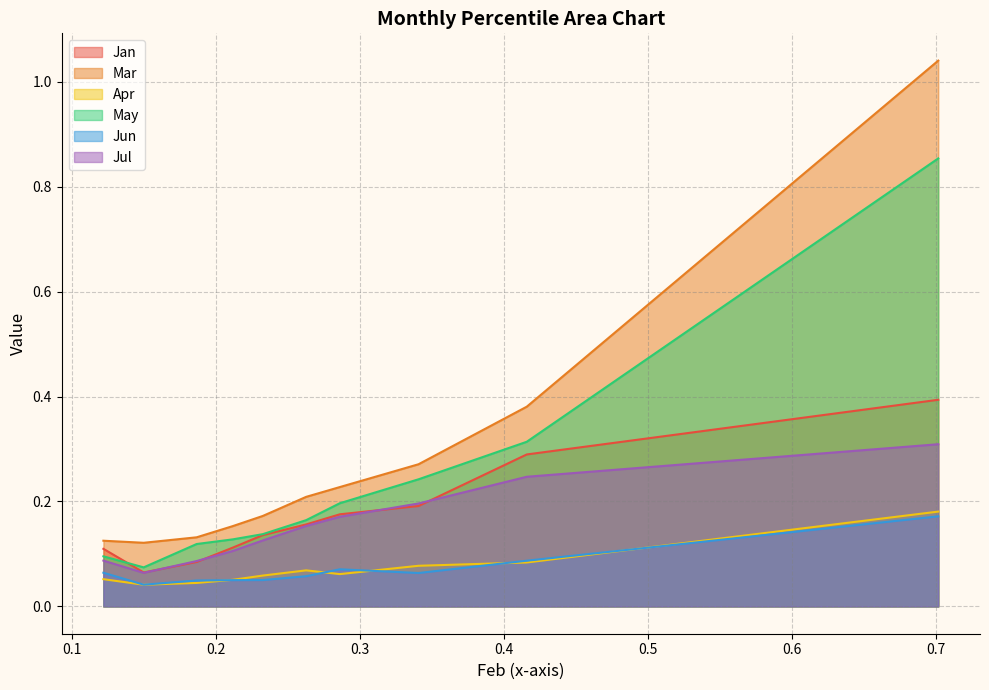

Reading right to left, list all the values displayed in this chart.

Jan: 0.4	0.3	0.2	0.2	0.2	0.1	0.1	0.1	0.1	0.1
Mar: 1.0	0.4	0.3	0.2	0.2	0.2	0.2	0.1	0.1	0.1
Apr: 0.2	0.1	0.1	0.1	0.1	0.1	0.1	0.0	0.0	0.1
May: 0.9	0.3	0.2	0.2	0.2	0.1	0.1	0.1	0.1	0.1
Jun: 0.2	0.1	0.1	0.1	0.1	0.1	0.1	0.0	0.0	0.1
Jul: 0.3	0.2	0.2	0.2	0.2	0.1	0.1	0.1	0.1	0.1